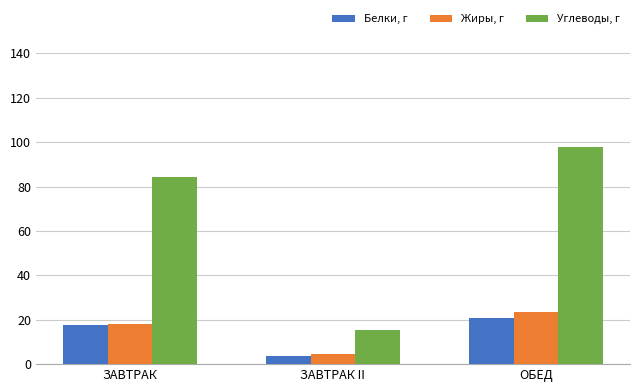

The value of Жиры, г at ОБЕД is 36.5. True or false?

False